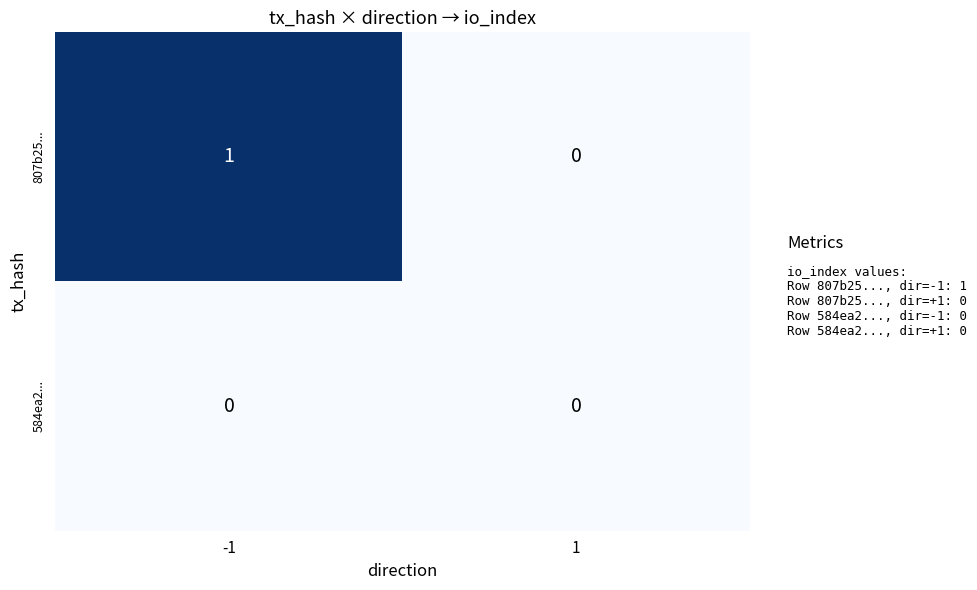

Which series has the largest total across all categories?

807b25...